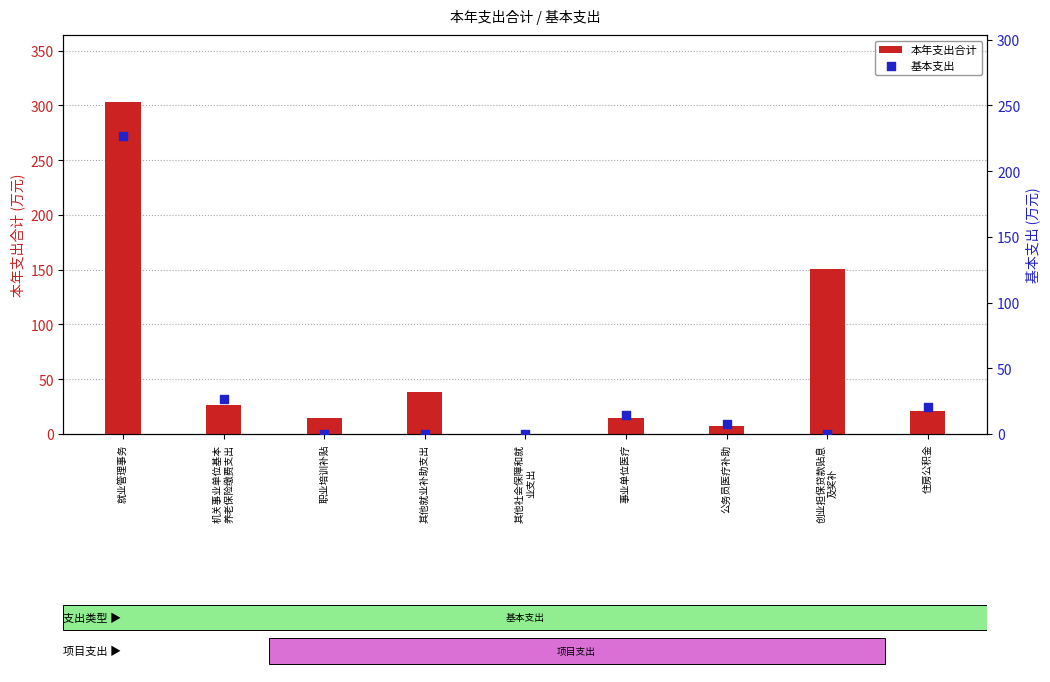

Which series contains the lowest Y value?

基本支出